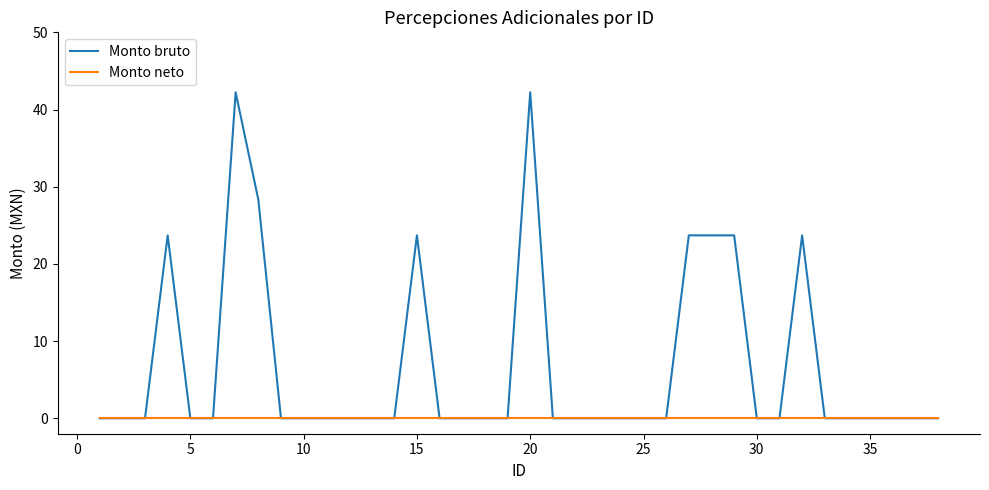

How many lines are shown in the chart?

2